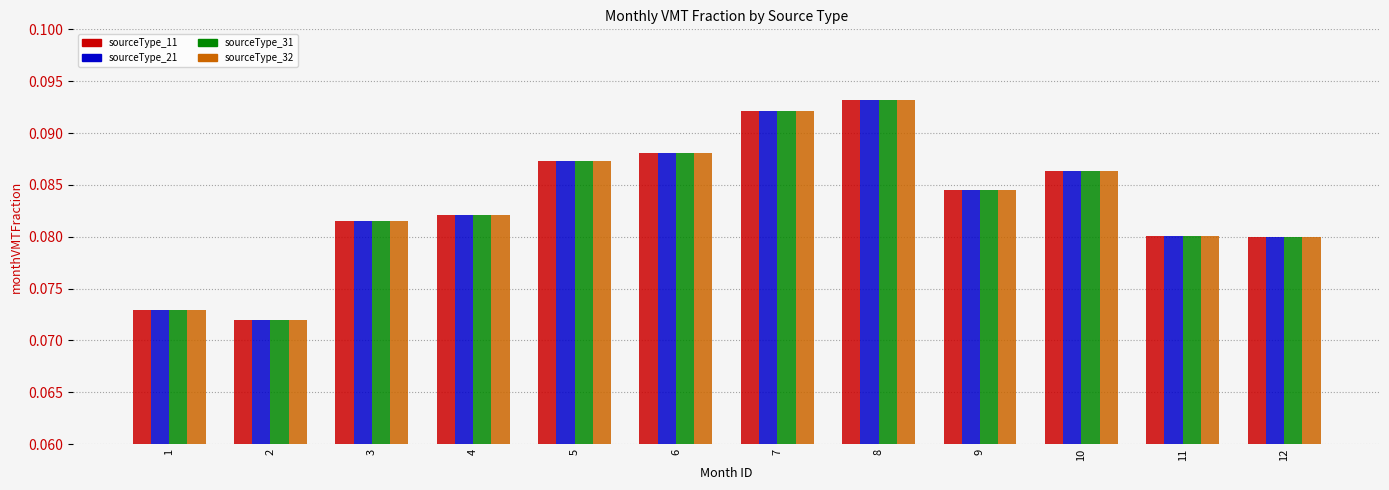

Which label corresponds to the smallest value in the chart?

2